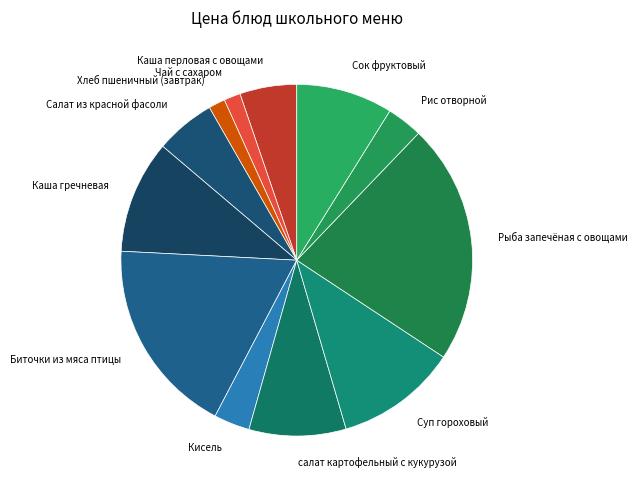

The Кисель slice represents 3% of the pie. True or false?

True